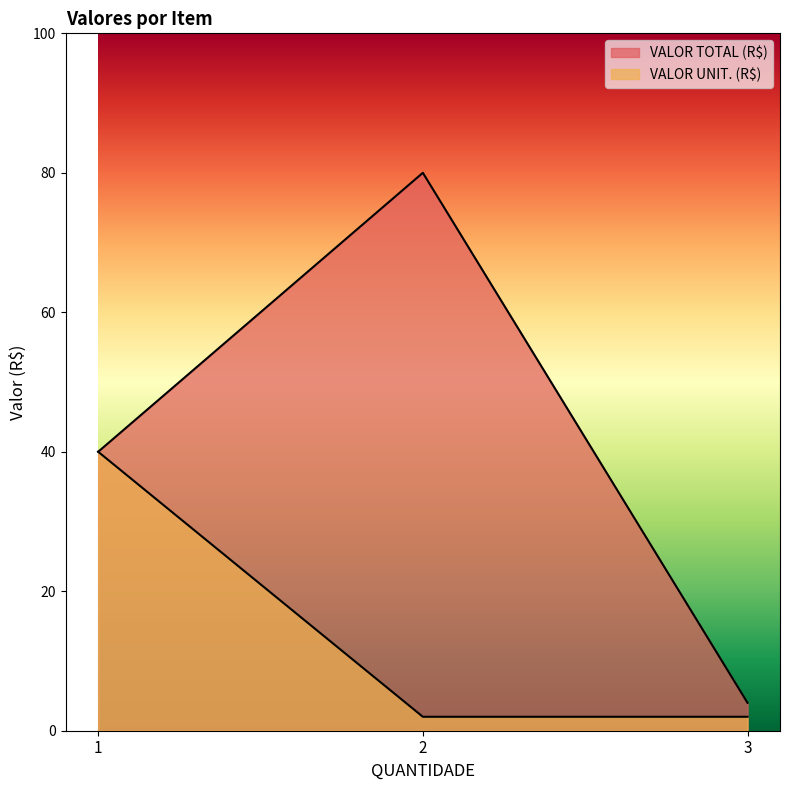

Which has a higher value, 2 or 1?

2